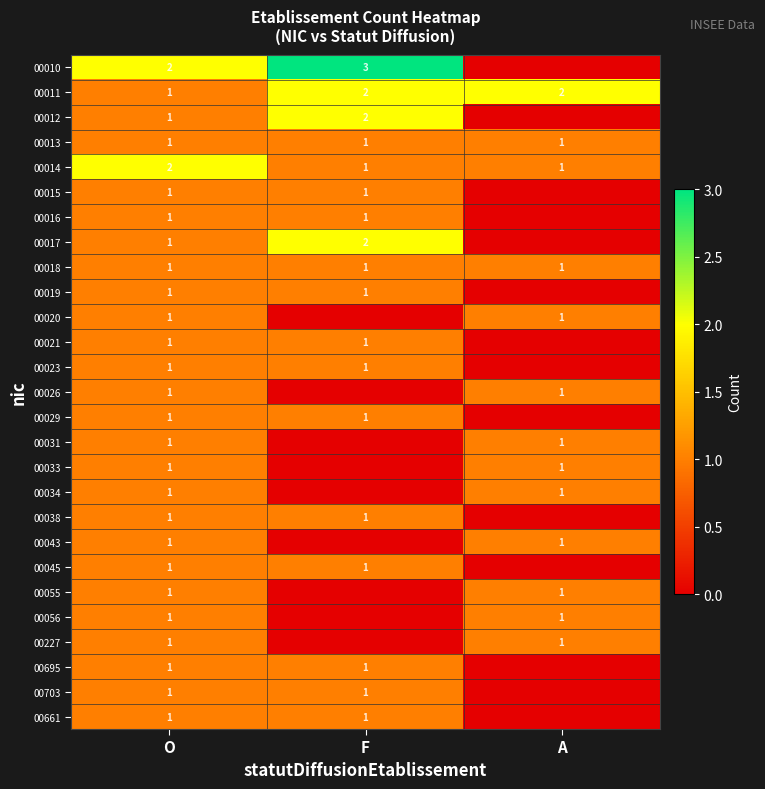

Is it true that 00019 equals 0 at F?

False